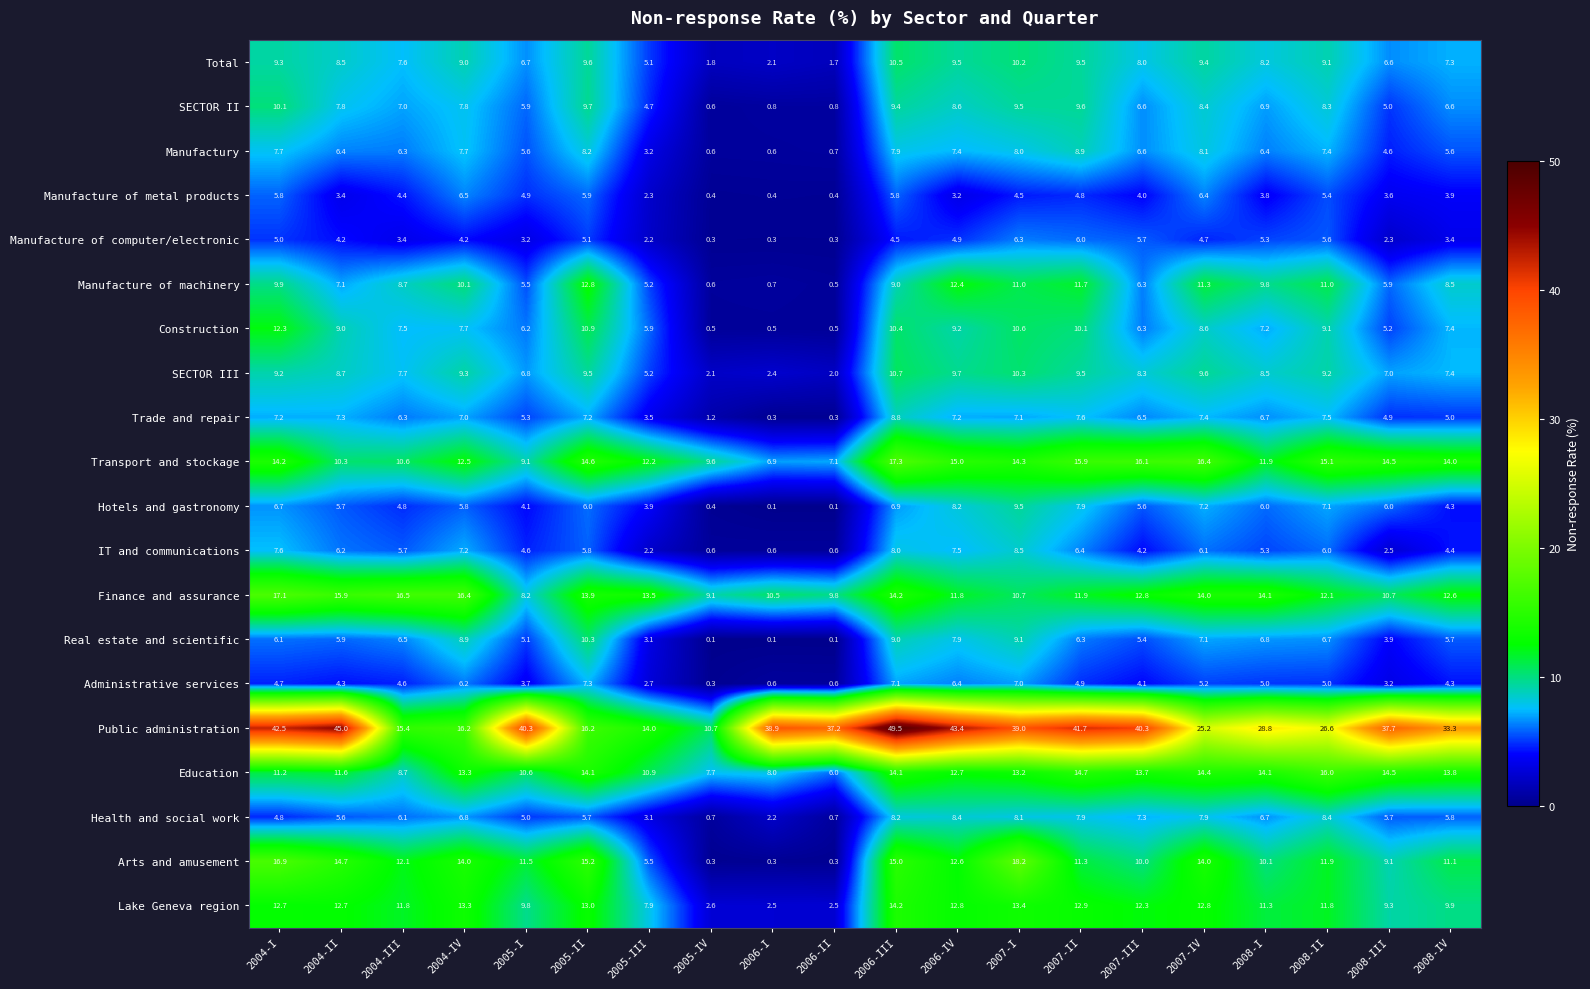

What is the total value across all series at 2008-II?

199.3